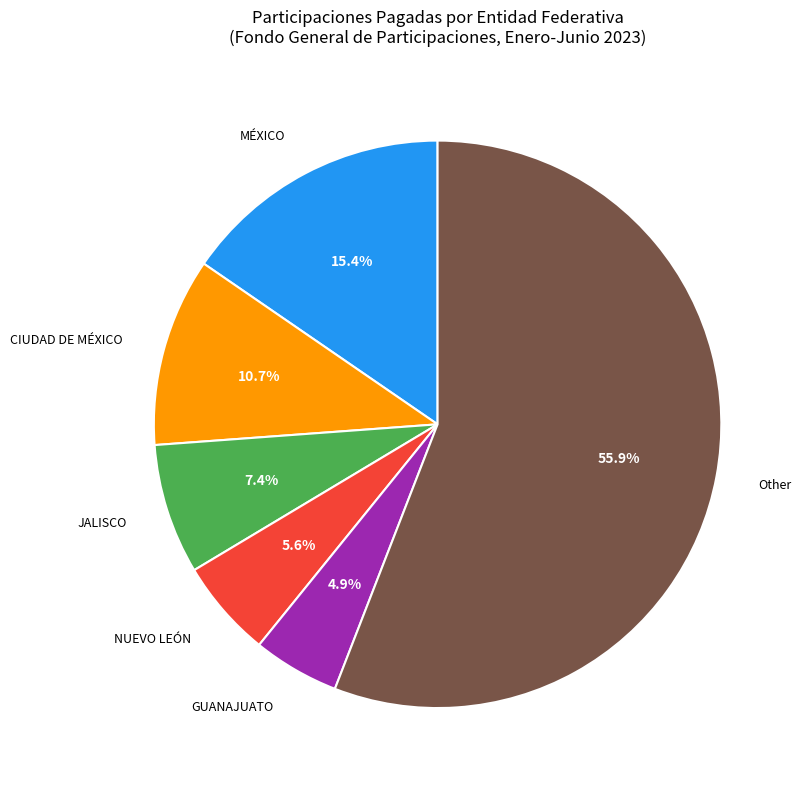

What is the total percentage of JALISCO and NUEVO LEÓN?

13.0%